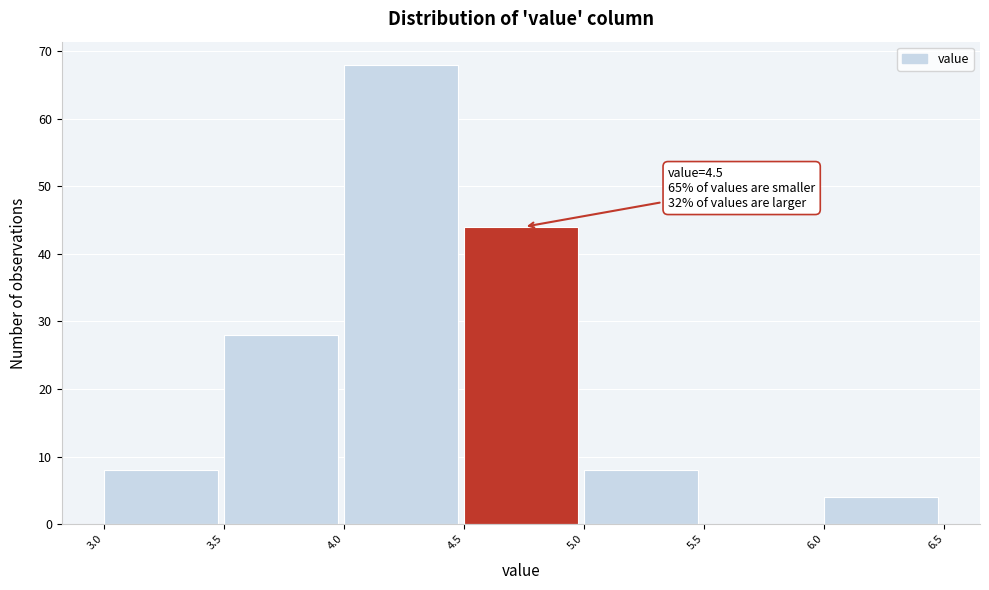

Over which range of the x-axis is the bar tallest?

4.0 to 4.5